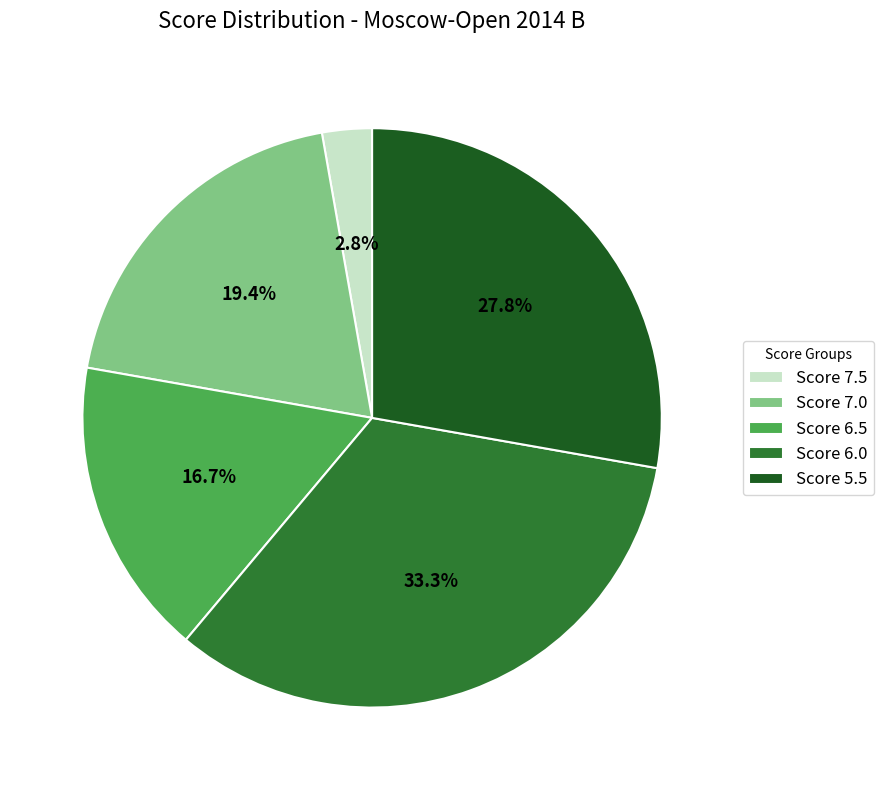

Which has a higher value, Score 5.5 or Score 6.0?

Score 6.0